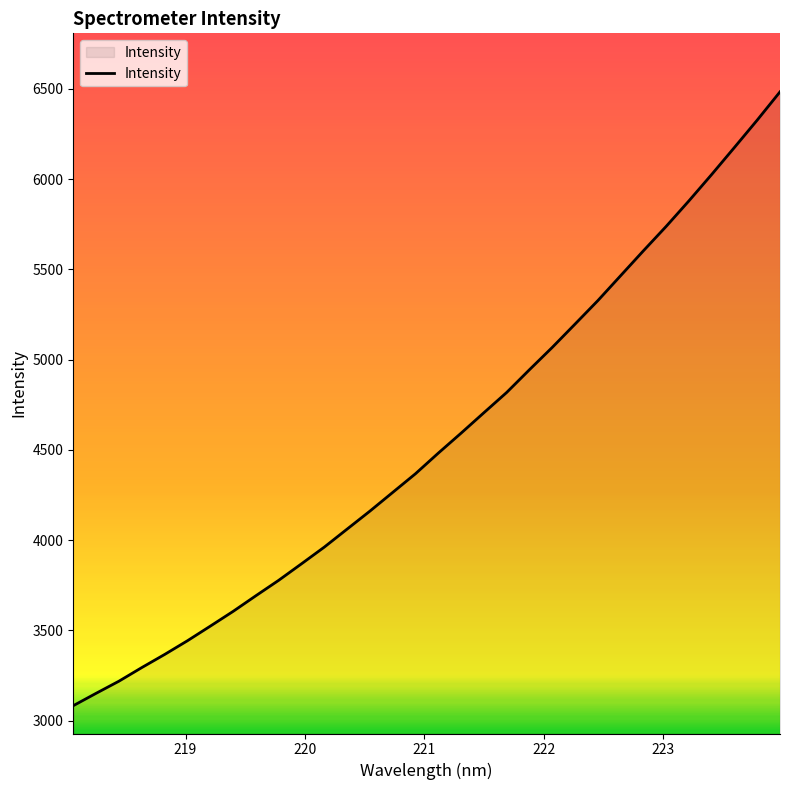

What is the difference between the maximum and minimum values?

3401.1